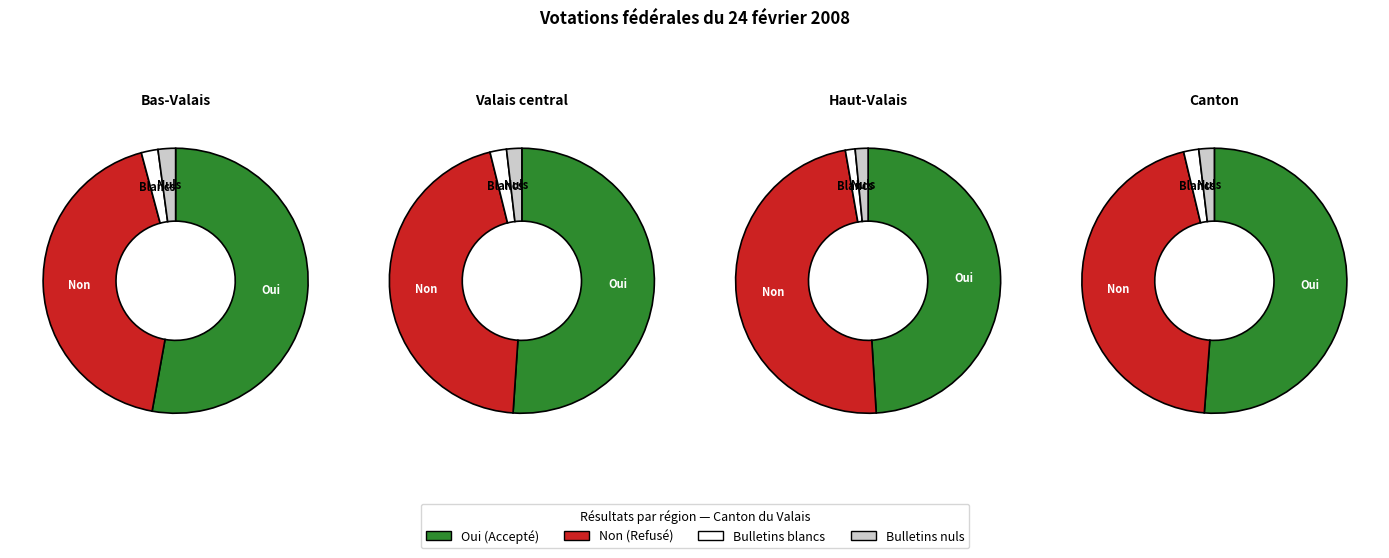

The Bas-Valais slice represents 17% of the pie. True or false?

True